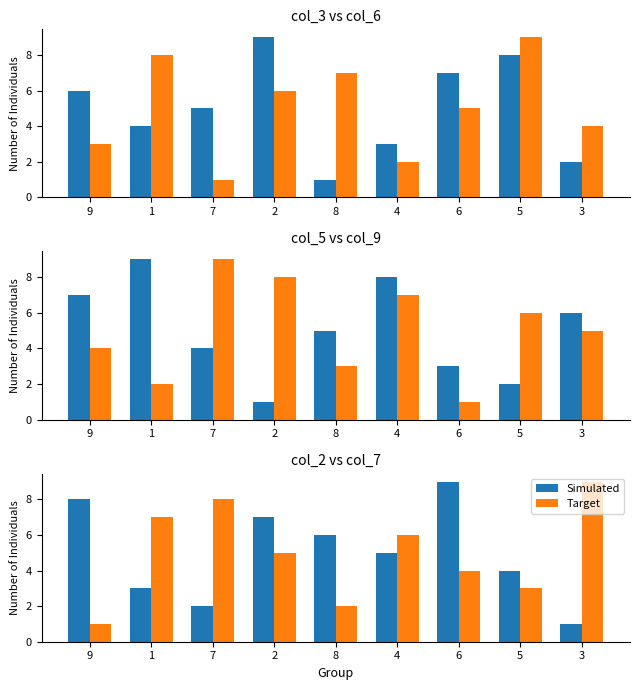

Which series has the largest total across all categories?

Simulated